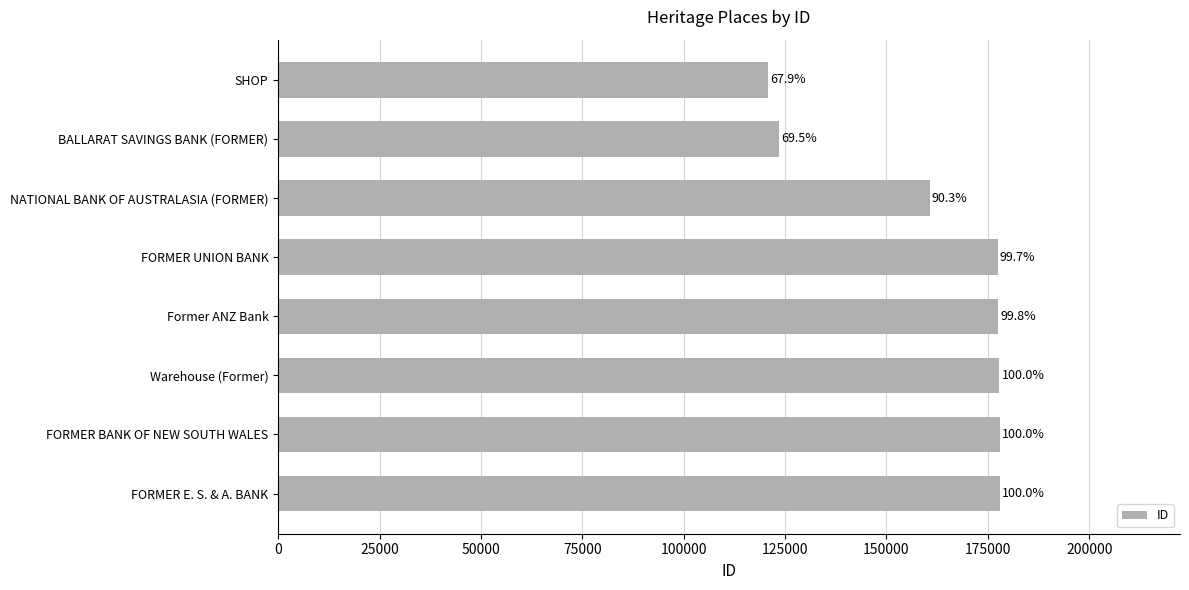

Are the bars horizontal?

Yes